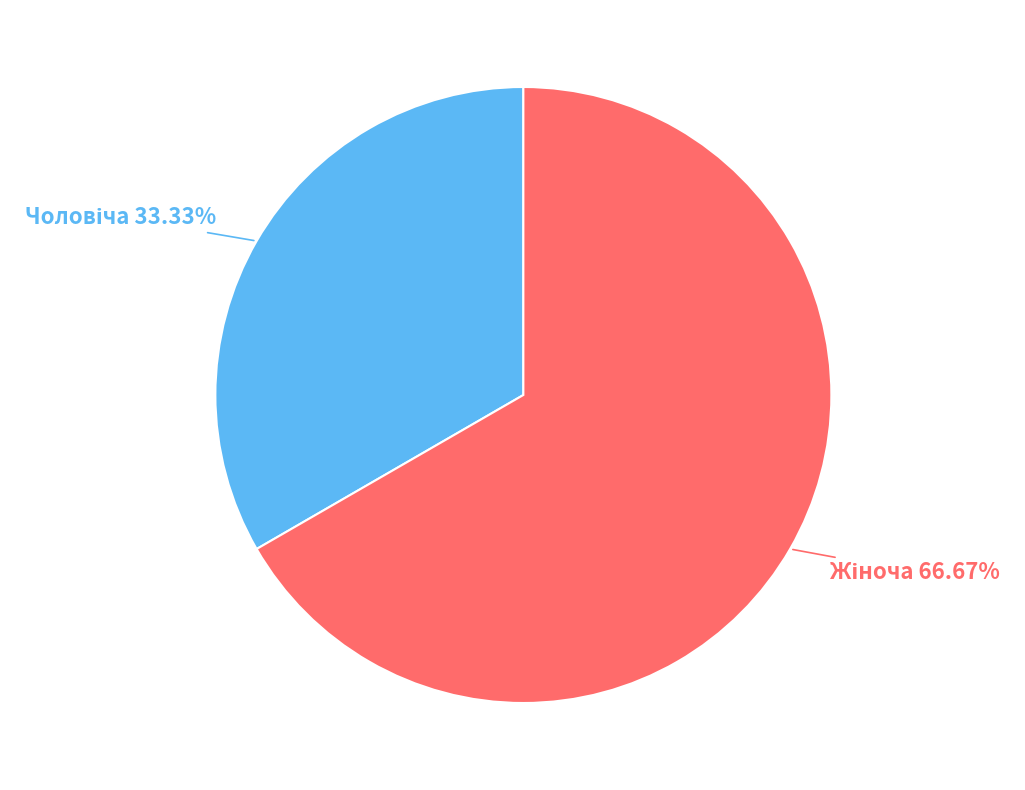

Does any single category account for the majority?

Yes